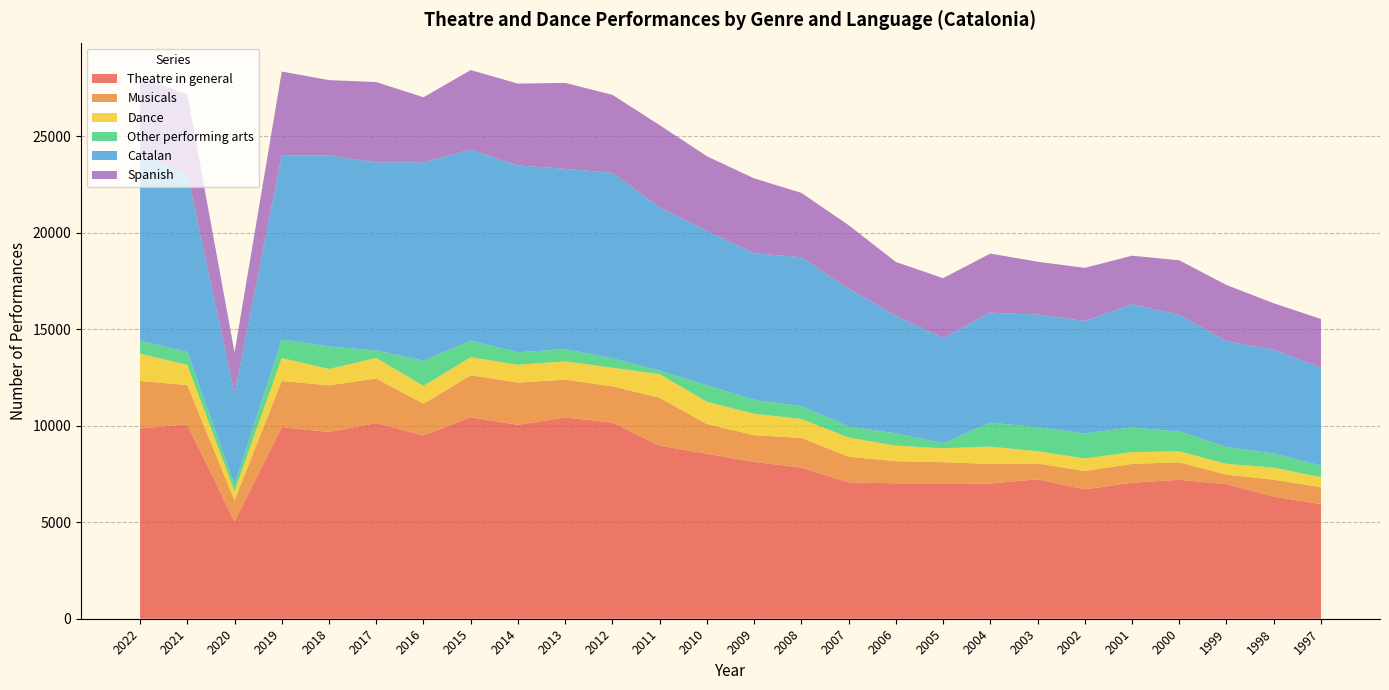

Reading left to right, extract all data points from this chart.

Theatre in general: 2022=9860	2021=10068	2020=5034	2019=9930	2018=9676	2017=10142	2016=9498	2015=10446	2014=10048	2013=10430	2012=10165	2011=8966	2010=8553	2009=8128	2008=7832	2007=7067	2006=7017	2005=7015	2004=7005	2003=7226	2002=6702	2001=7050	2000=7199	1999=6977	1998=6326	1997=5945
Musicals: 2022=2459	2021=2041	2020=1099	2019=2389	2018=2418	2017=2306	2016=1641	2015=2168	2014=2187	2013=1955	2012=1879	2011=2482	2010=1534	2009=1382	2008=1541	2007=1327	2006=1146	2005=1098	2004=1018	2003=820	2002=952	2001=973	2000=905	1999=493	1998=877	1997=871
Dance: 2022=1414	2021=1046	2020=479	2019=1189	2018=846	2017=1064	2016=926	2015=935	2014=924	2013=950	2012=963	2011=1222	2010=1154	2009=1109	2008=982	2007=991	2006=806	2005=717	2004=896	2003=633	2002=651	2001=609	2000=570	1999=554	1998=629	1997=517
Other performing arts: 2022=668	2021=663	2020=349	2019=960	2018=1168	2017=385	2016=1305	2015=862	2014=646	2013=638	2012=483	2011=183	2010=855	2009=728	2008=657	2007=580	2006=633	2005=267	2004=1241	2003=1245	2002=1297	2001=1279	2000=1025	1999=870	1998=729	1997=602
Catalan: 2022=9644	2021=9253	2020=4697	2019=9546	2018=9891	2017=9754	2016=10283	2015=9900	2014=9685	2013=9341	2012=9616	2011=8463	2010=7999	2009=7592	2008=7722	2007=7149	2006=6103	2005=5452	2004=5704	2003=5835	2002=5826	2001=6386	2000=6044	1999=5490	1998=5379	1997=5084
Spanish: 2022=4008	2021=4105	2020=2140	2019=4339	2018=3910	2017=4157	2016=3366	2015=4119	2014=4237	2013=4450	2012=4040	2011=4259	2010=3868	2009=3879	2008=3332	2007=3280	2006=2782	2005=3098	2004=3058	2003=2740	2002=2752	2001=2514	2000=2830	1999=2910	1998=2407	1997=2512